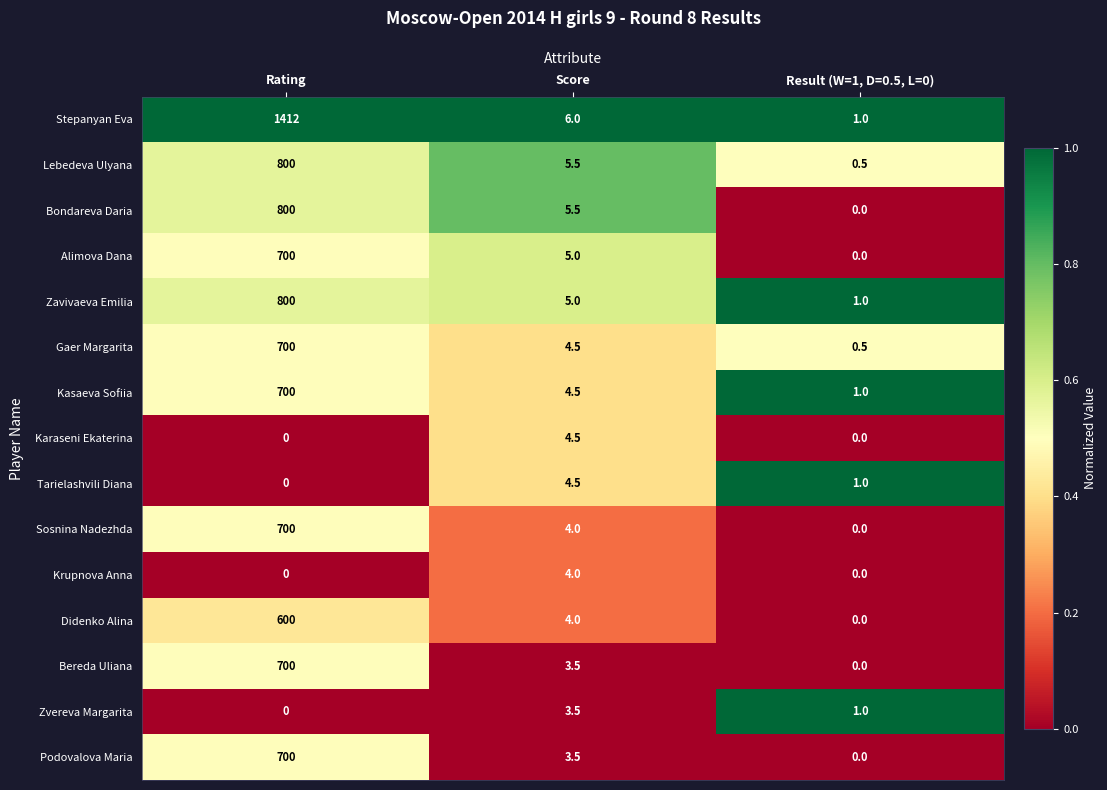

How many data points does each series have?

3